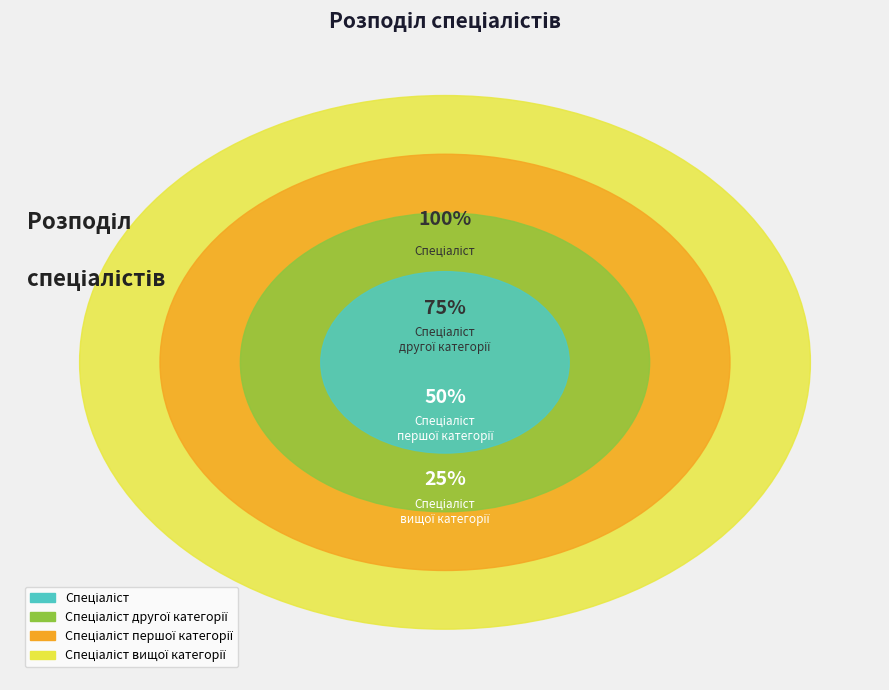

What is the largest slice in the pie chart?

Спеціаліст вищої категорії